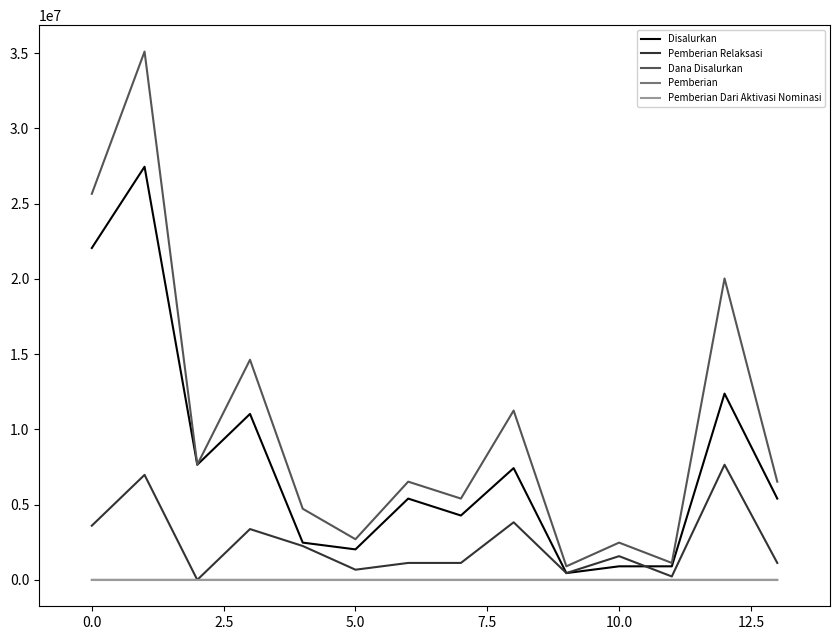

Which series has the widest spread of values?

Dana Disalurkan